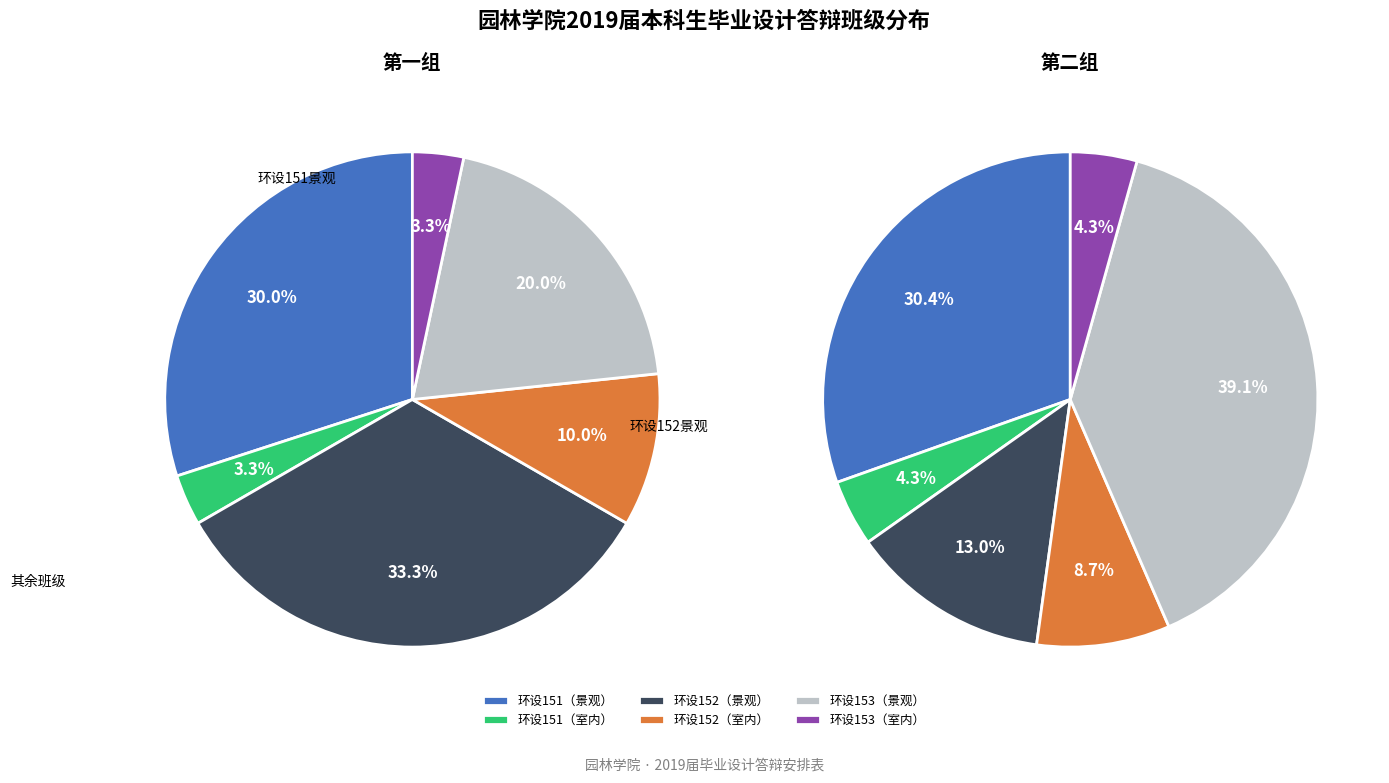

Is there a majority slice in this chart?

No